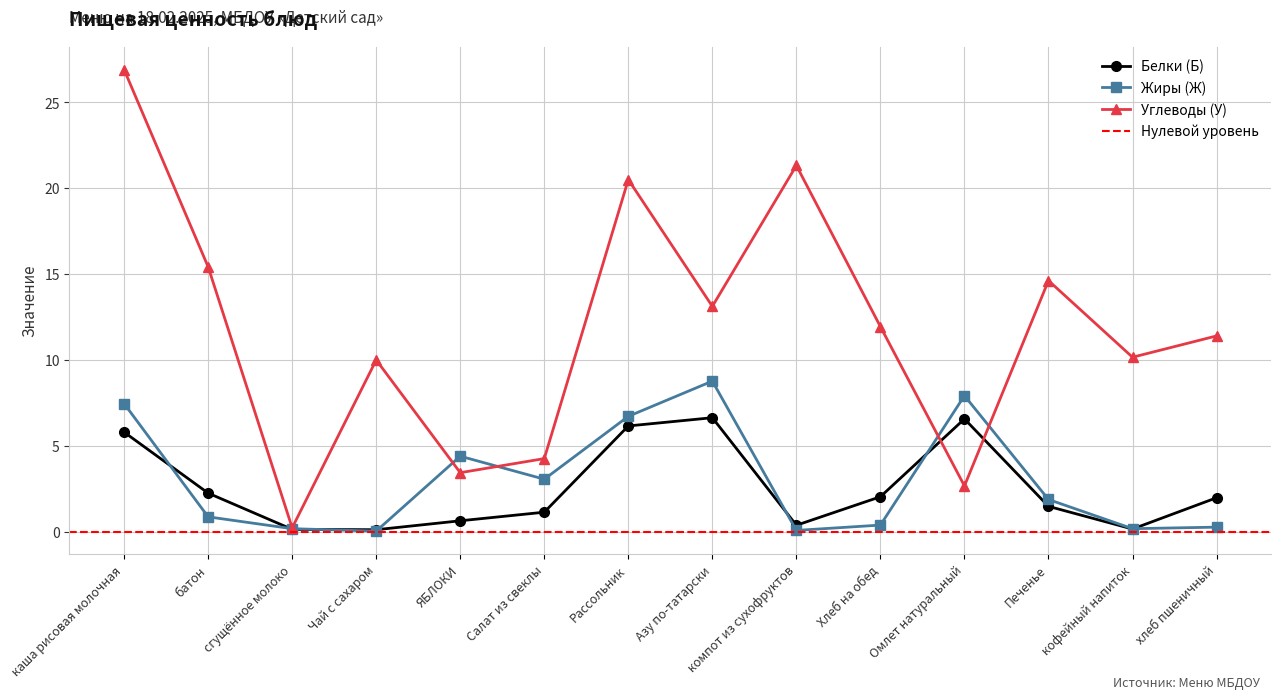

How many lines are shown in the chart?

3